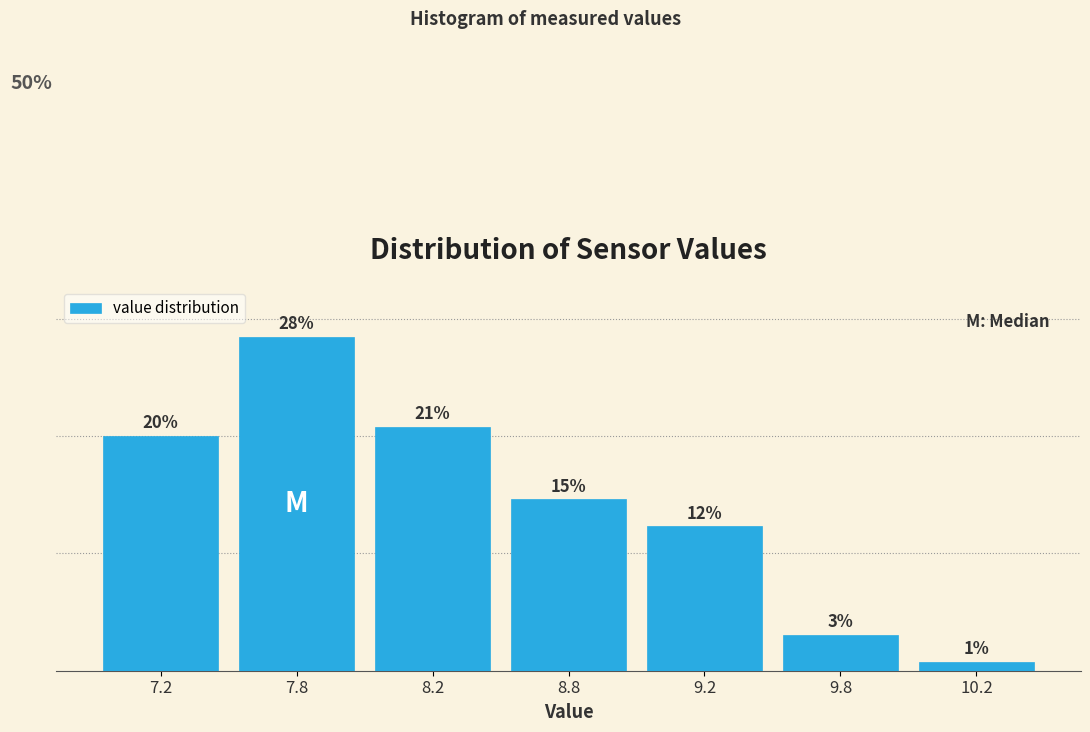

Are the bars horizontal?

No